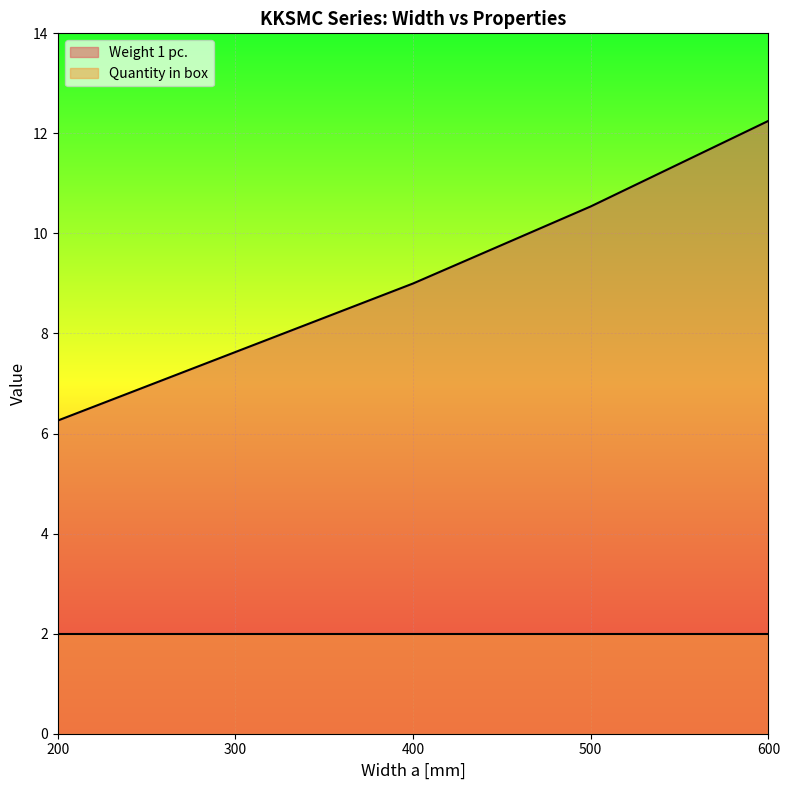

Does the chart display data point markers on the line(s)?

No